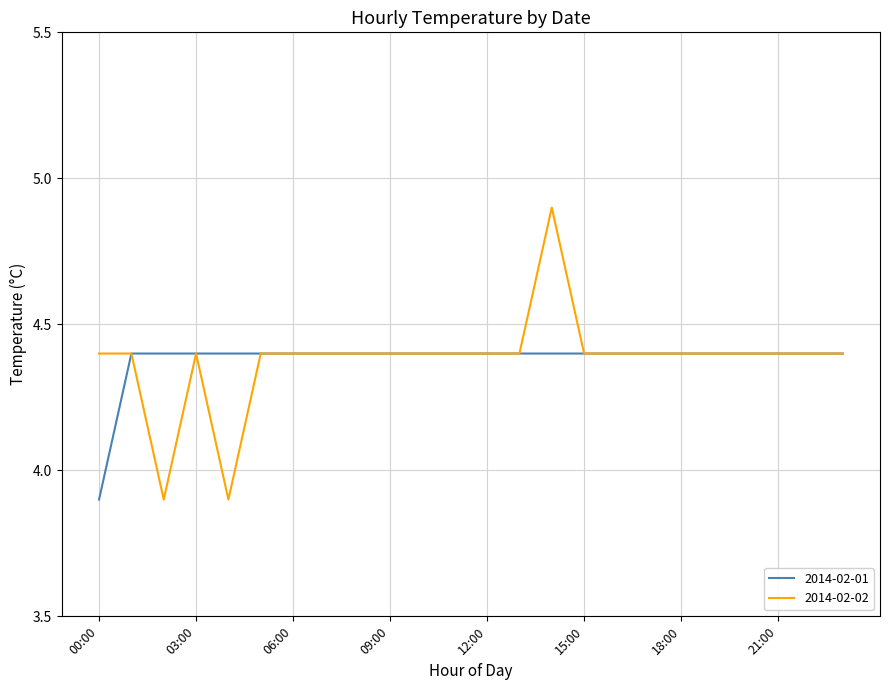

Which series has the largest range (max minus min)?

2014-02-02